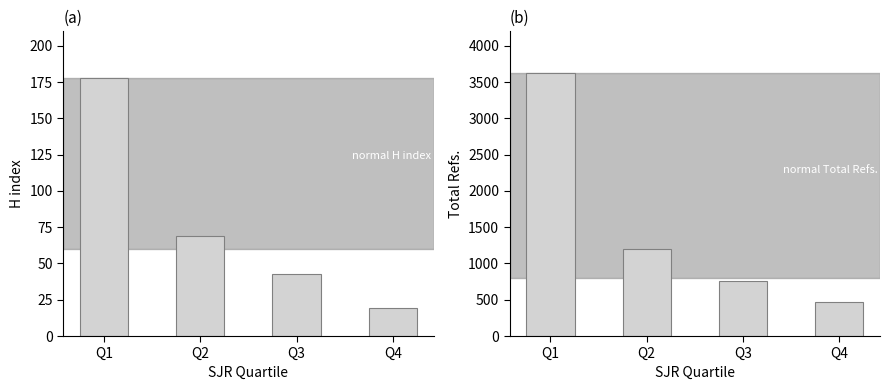

At which category does the chart reach its peak across all series?

Q1